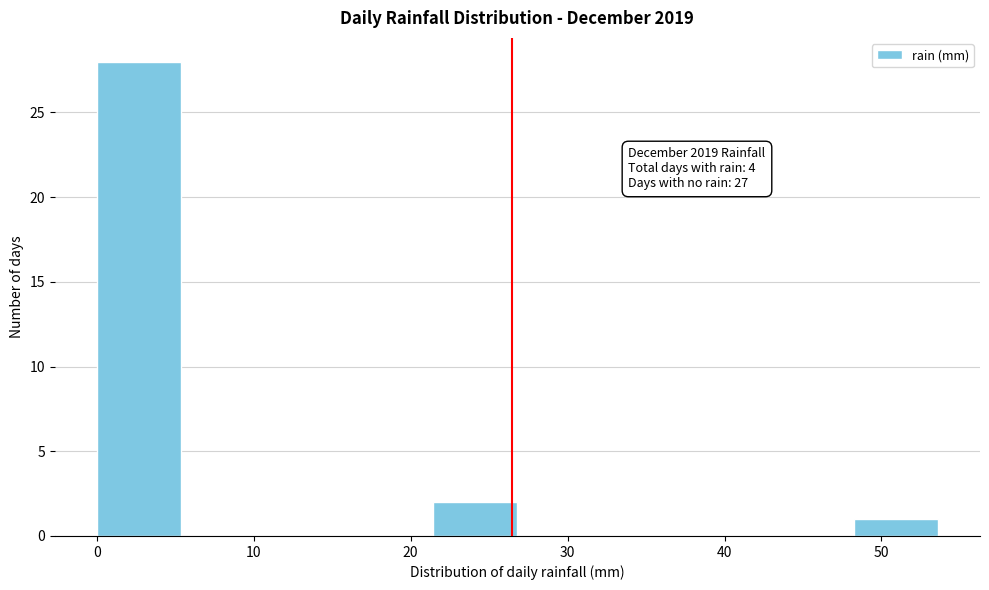

Which range on the x-axis has the tallest bar?

0 to 5